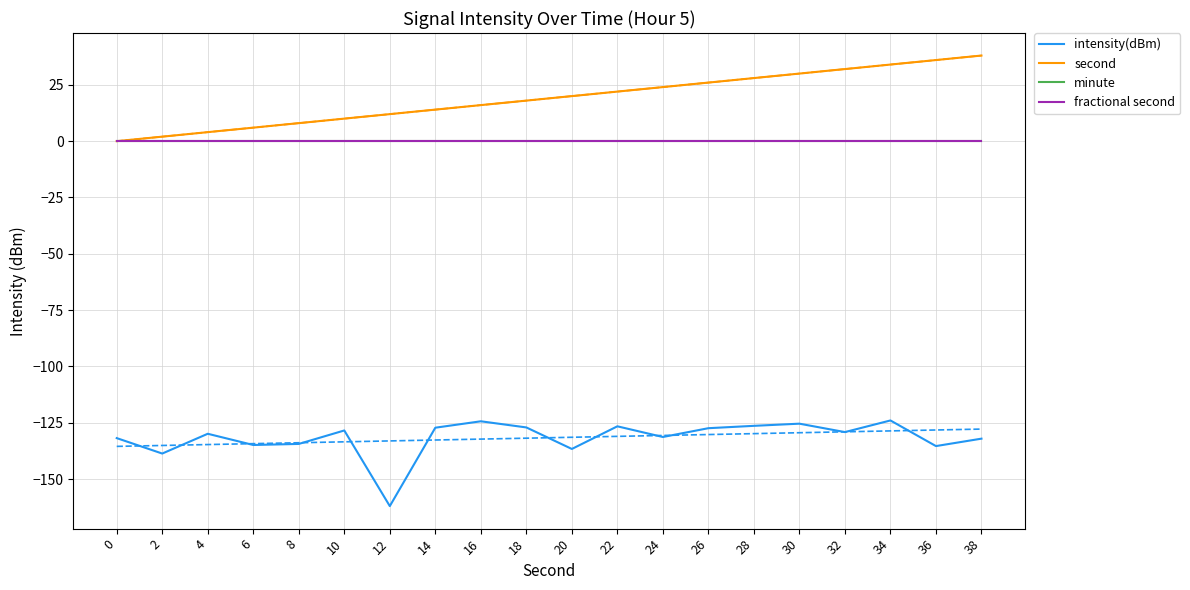

Is it true that intensity(dBm) equals -162.0 at 12?

True